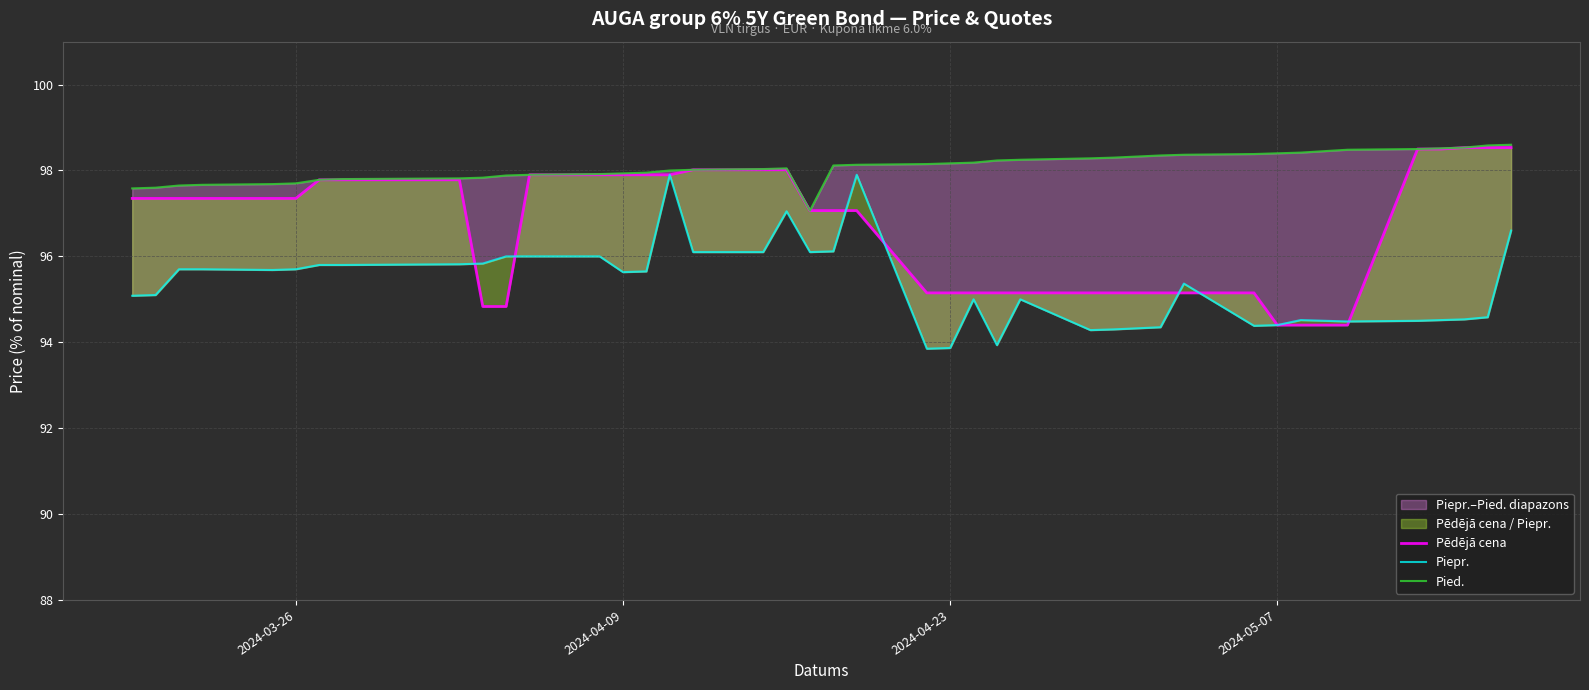

What is the maximum value for Pēdējā cena?

98.5